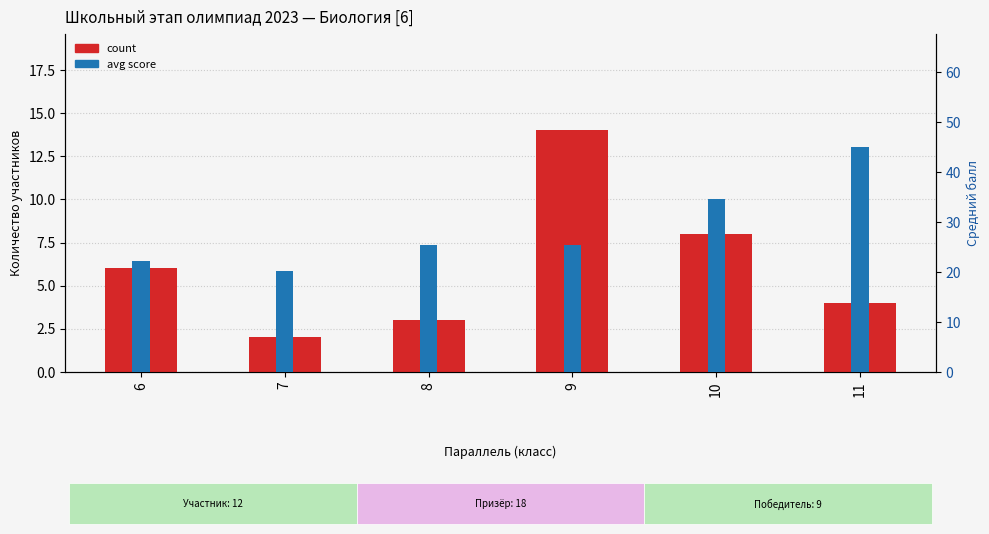

Reading left to right, list all the values displayed in this chart.

count: 6.0	2.0	3.0	14.0	8.0	4.0
avg score: 22.2	20.1	25.3	25.3	34.7	45.1